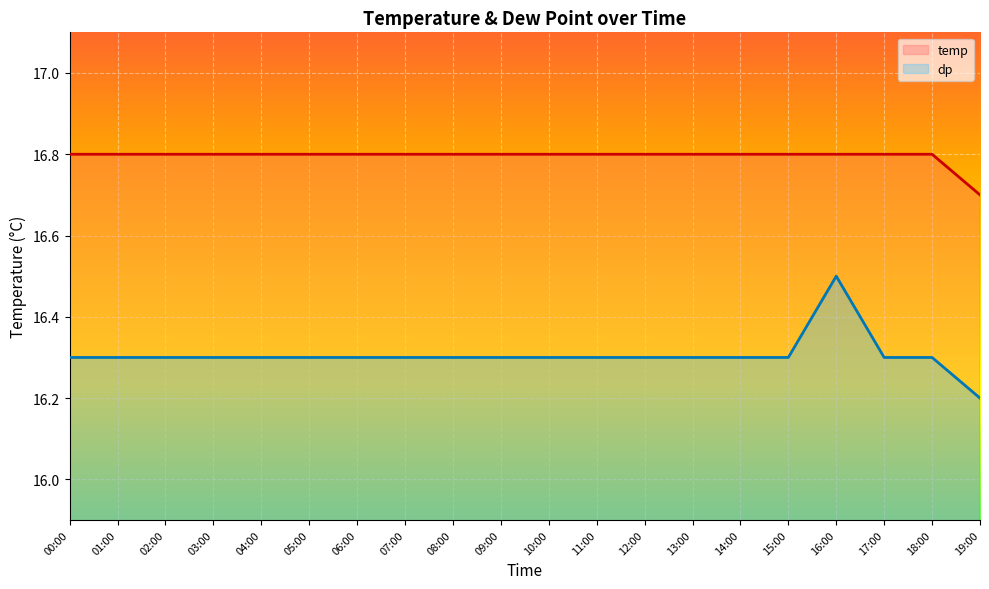

Which series has the largest range (max minus min)?

dp